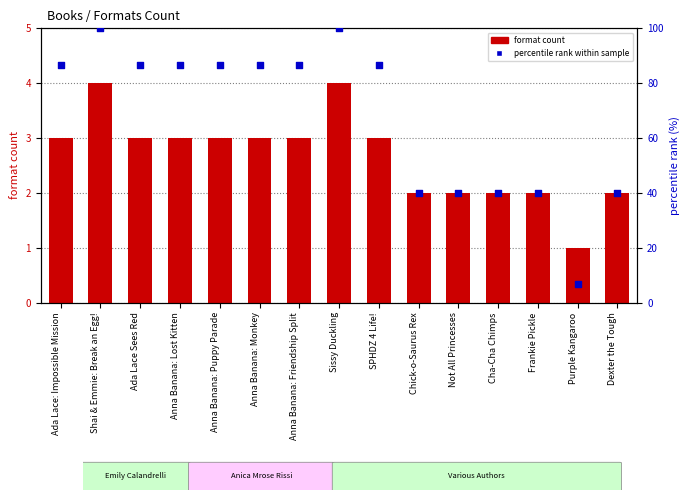

What are all the series names shown in the legend?

format count, percentile rank within sample